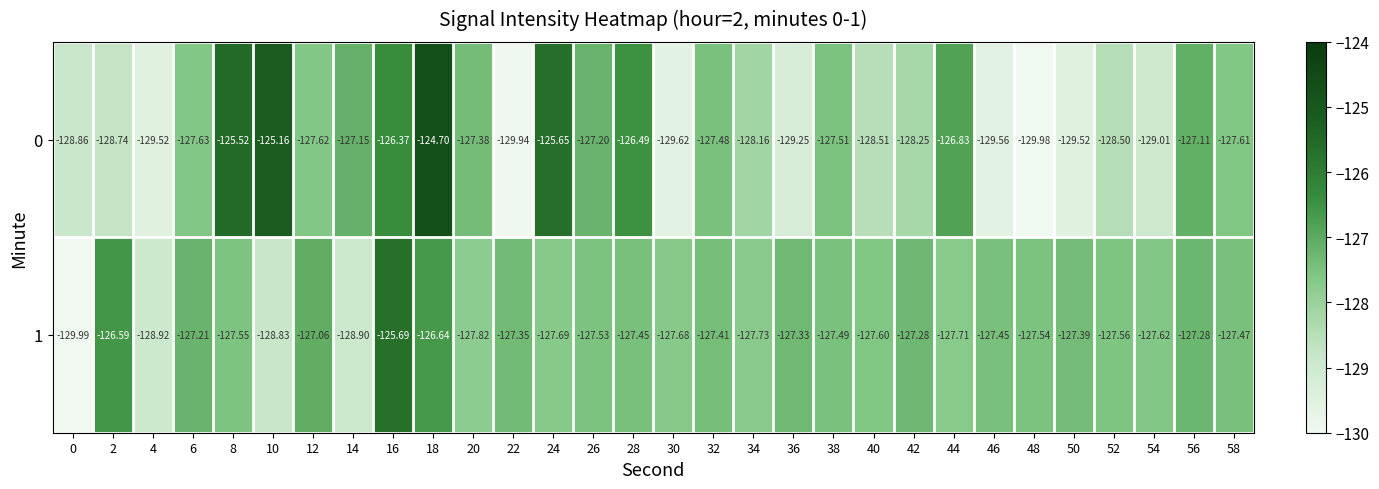

Is the value of 1 at 6 greater than the value of 0 at 18?

No